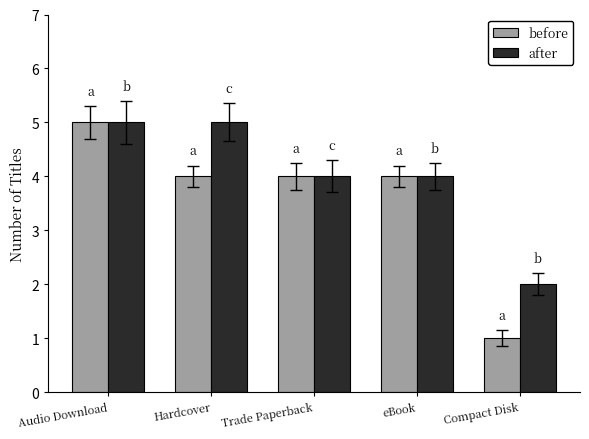

Rank the series by their average value, from highest to lowest.

after, before